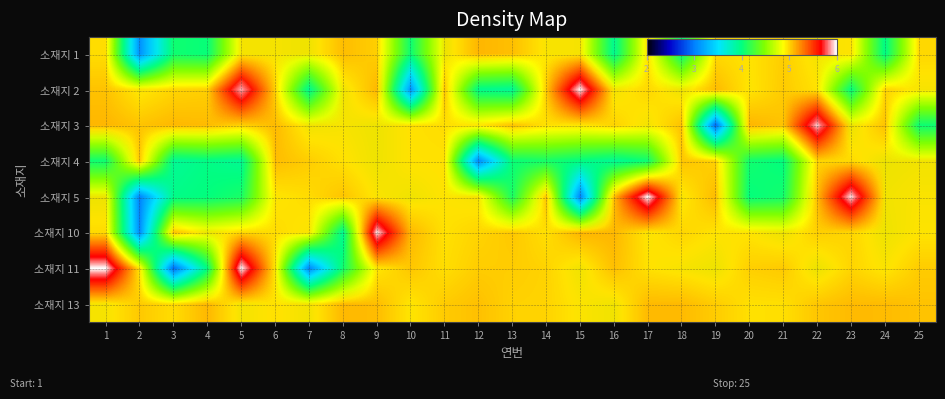

Where does the 소재지 2 series first go above 4?

1